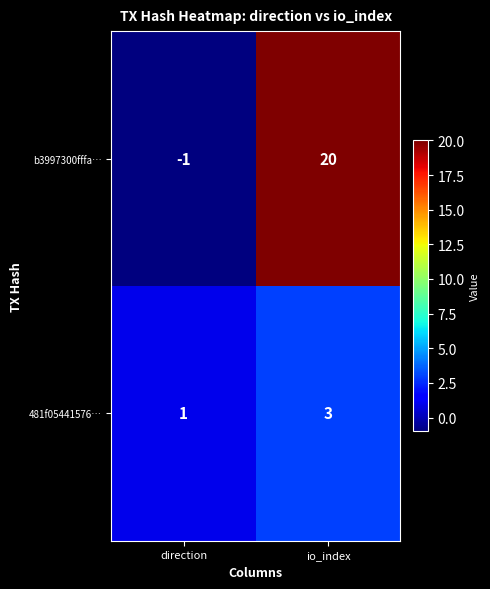

At io_index, list the series in order from largest to smallest.

b3997300fffa…, 481f05441576…